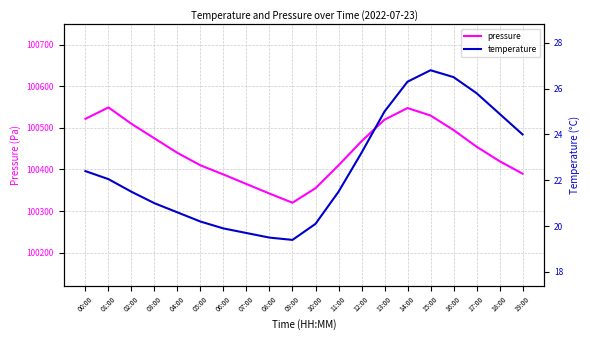

At which label does temperature first exceed 22?

00:00